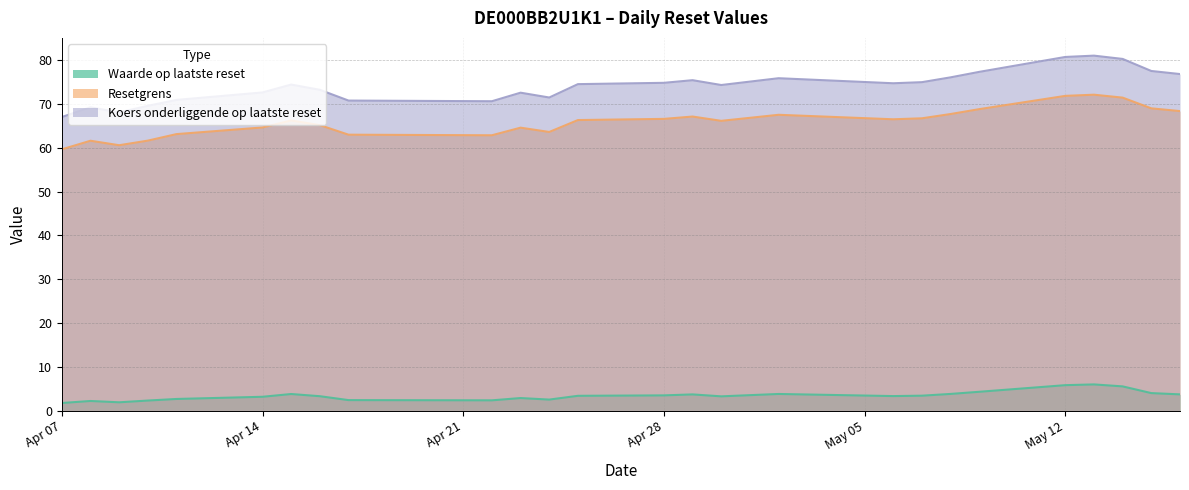

Which series has the widest spread of values?

Koers onderliggende op laatste reset